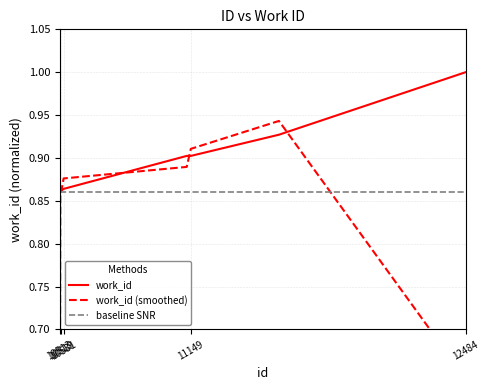

What is the minimum value shown in the chart?

0.6